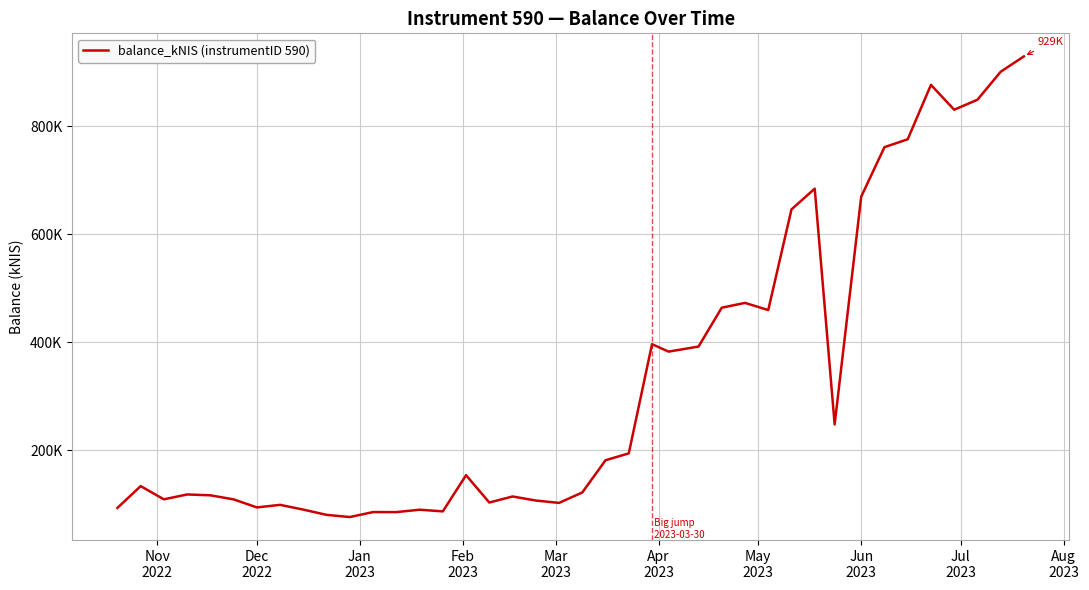

What is the sum of all values?

13277717.6